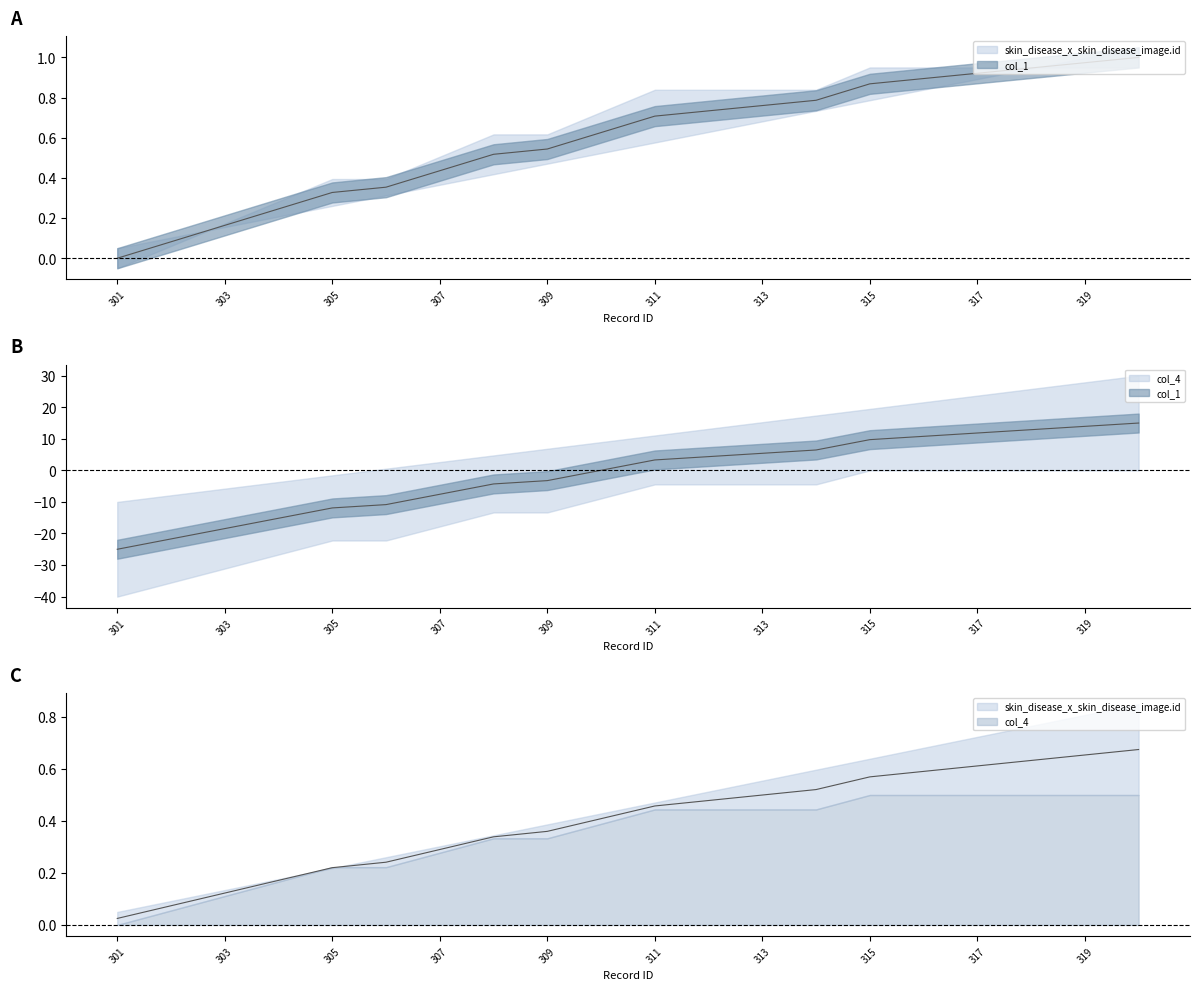

Is the value of col_1 at 309 greater than the value of skin_disease_x_skin_disease_image.id at 316?

No